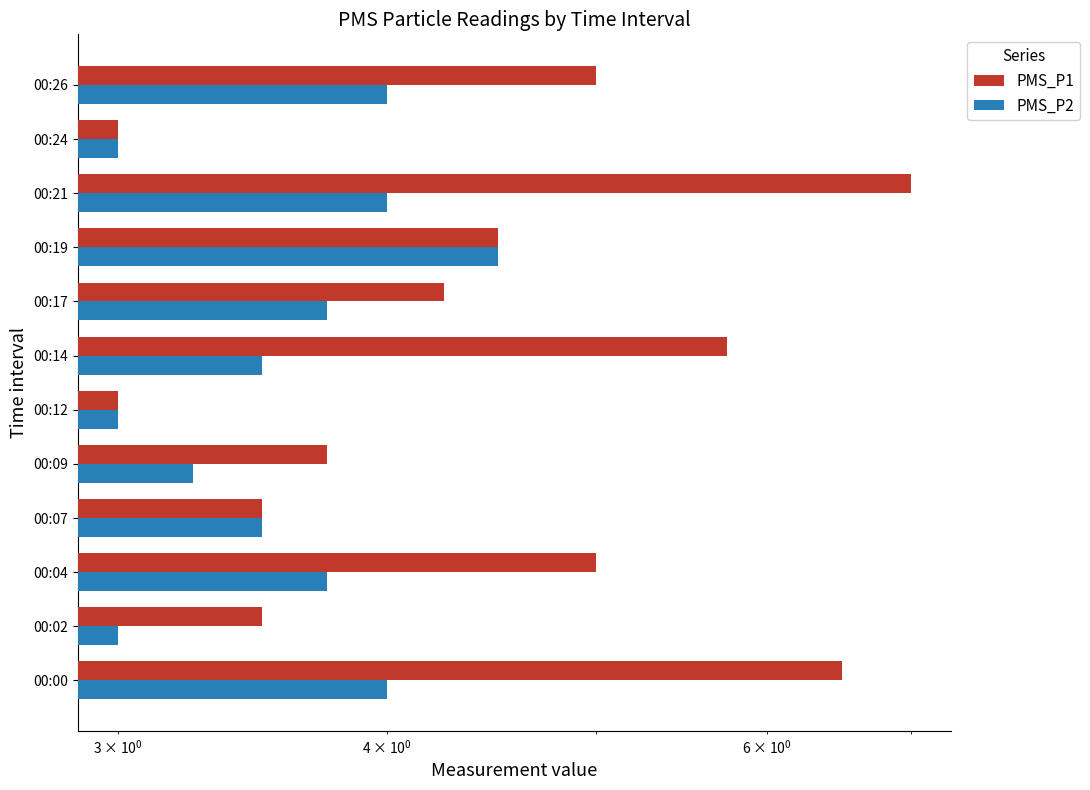

Rank the series by their maximum value, from highest to lowest.

PMS_P1, PMS_P2